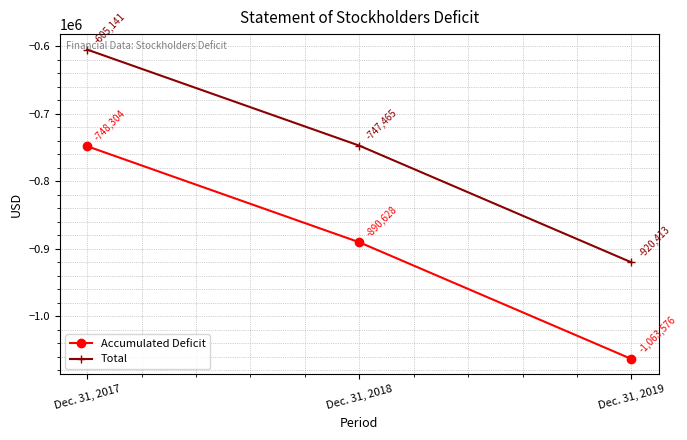

At which category does the chart reach its peak across all series?

Dec. 31, 2017